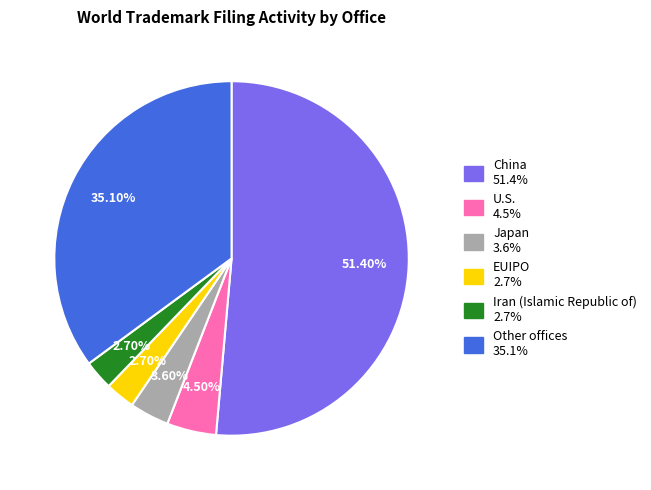

What percentage is the China slice, to the nearest percent?

51%